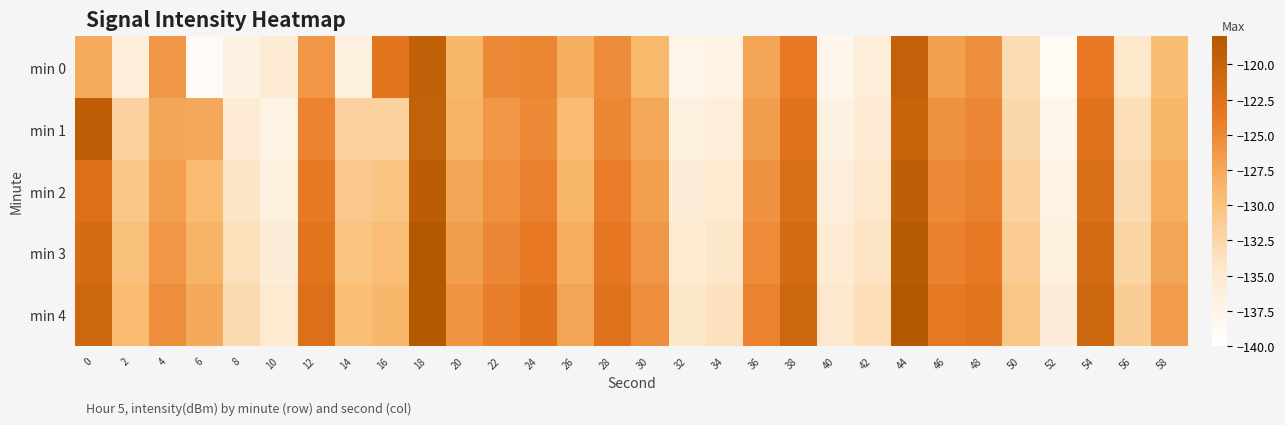

What is the total value across all series at 4?

-631.8